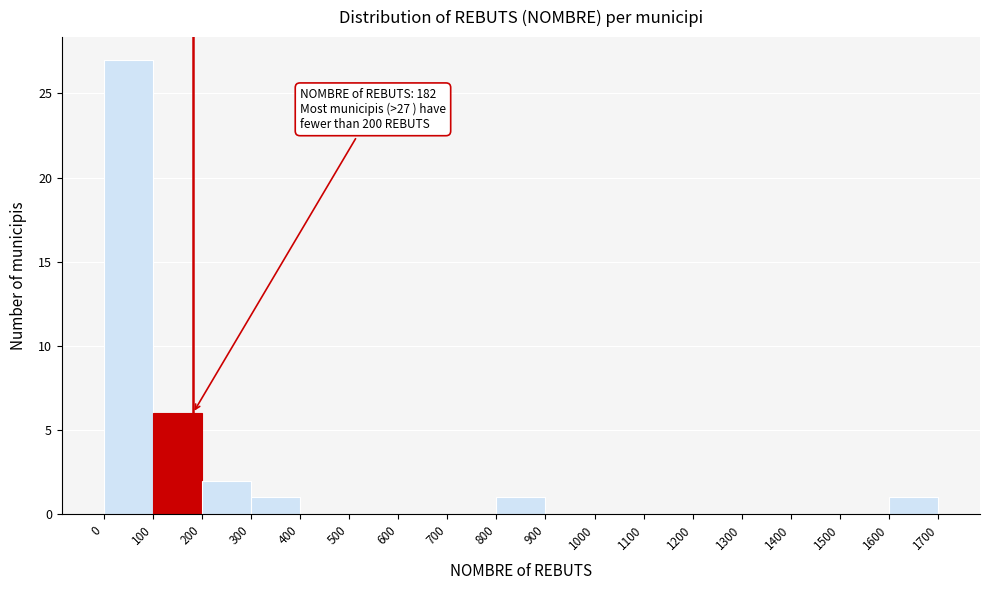

Over which range of the x-axis is the bar tallest?

0 to 100